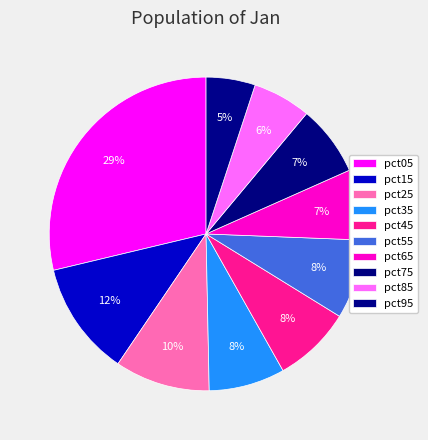

Which slice is the largest?

pct05